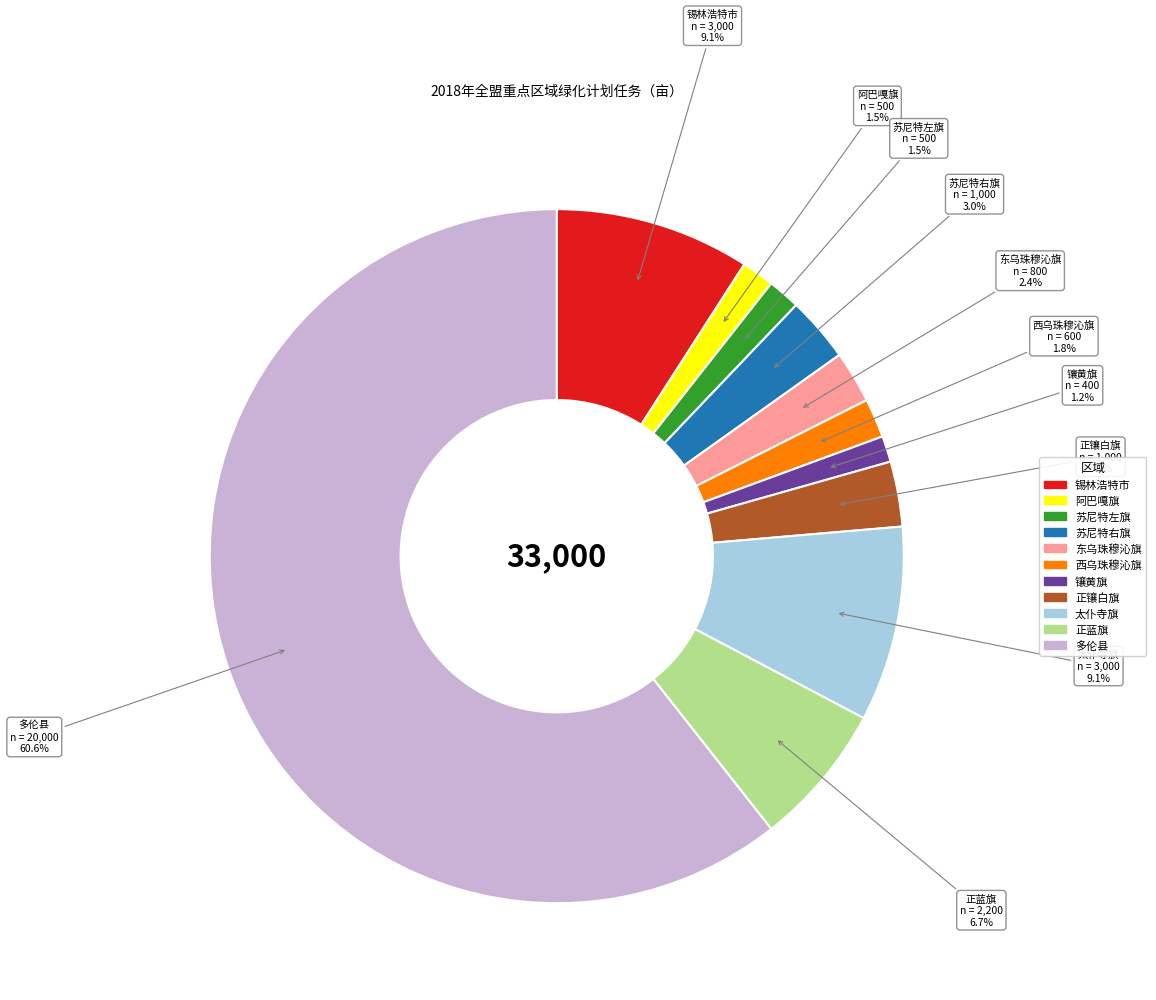

Combined, do 阿巴嘎旗 and 锡林浩特市 account for over 50%?

No